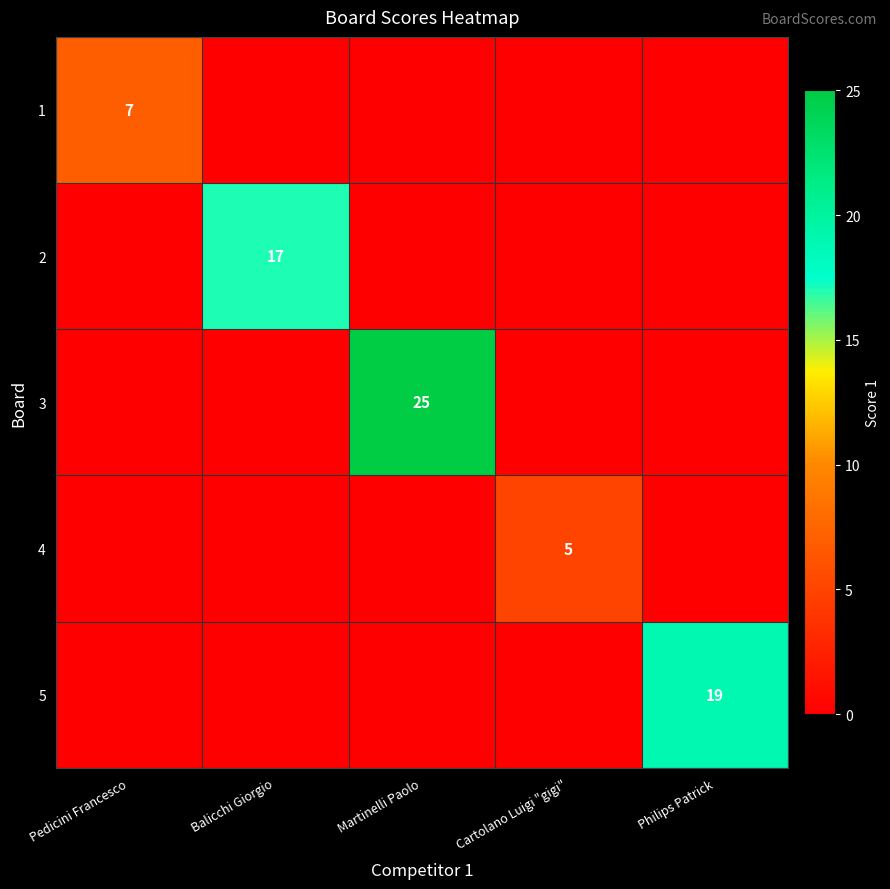

Between Philips Patrick and Balicchi Giorgio, which is larger?

Philips Patrick